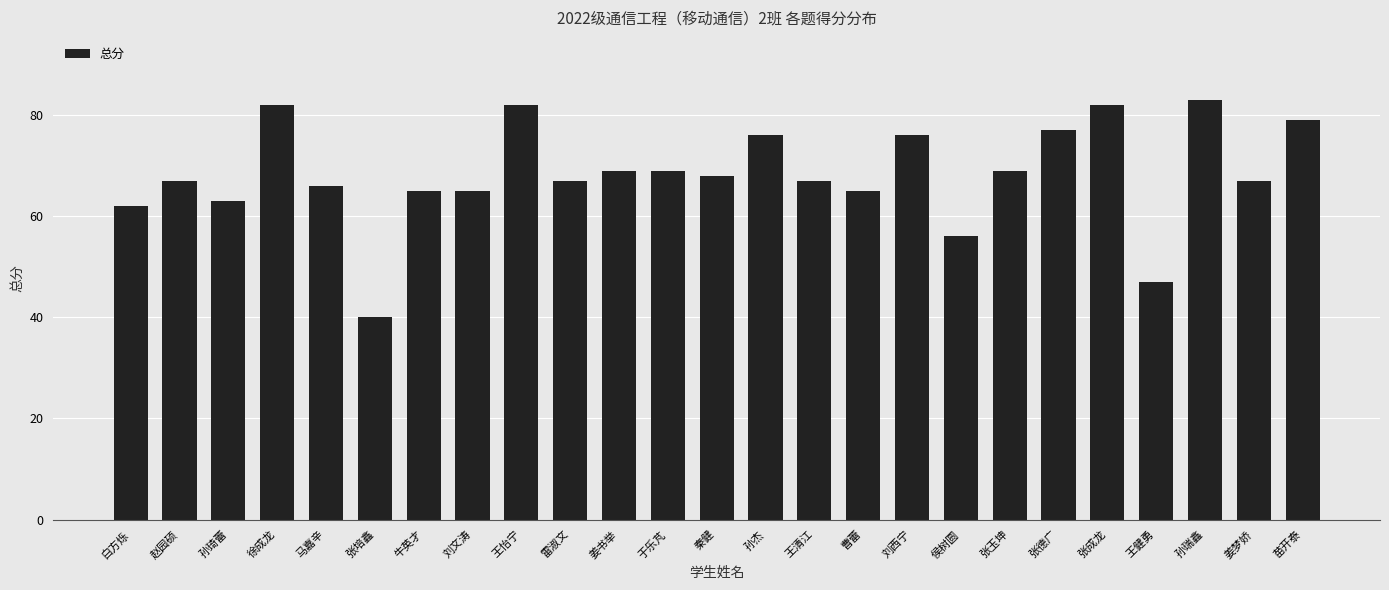

What is the difference between the maximum and minimum values?

43